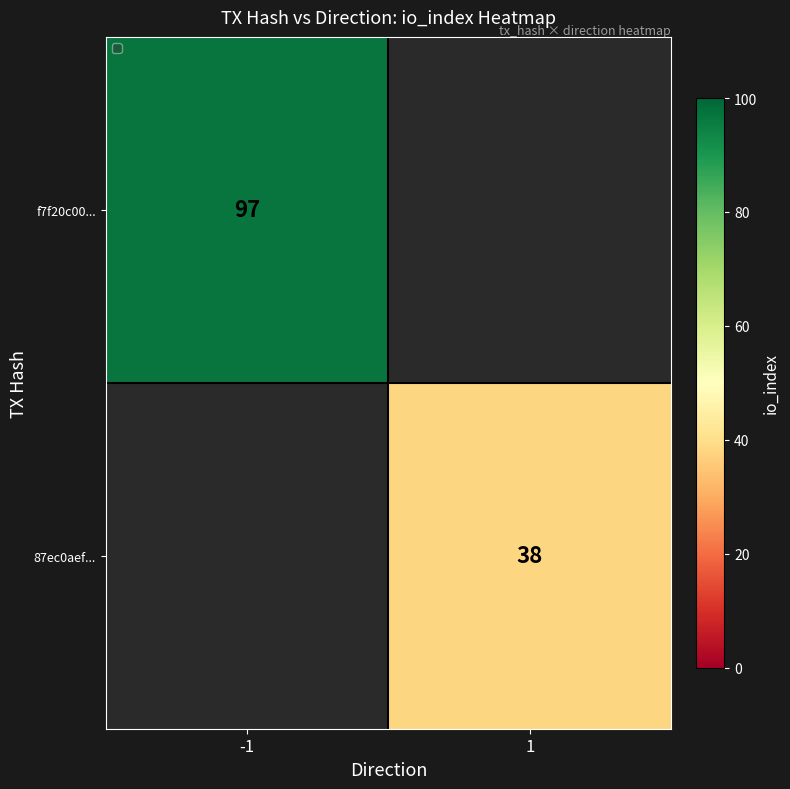

What is the smallest value displayed?

38.0